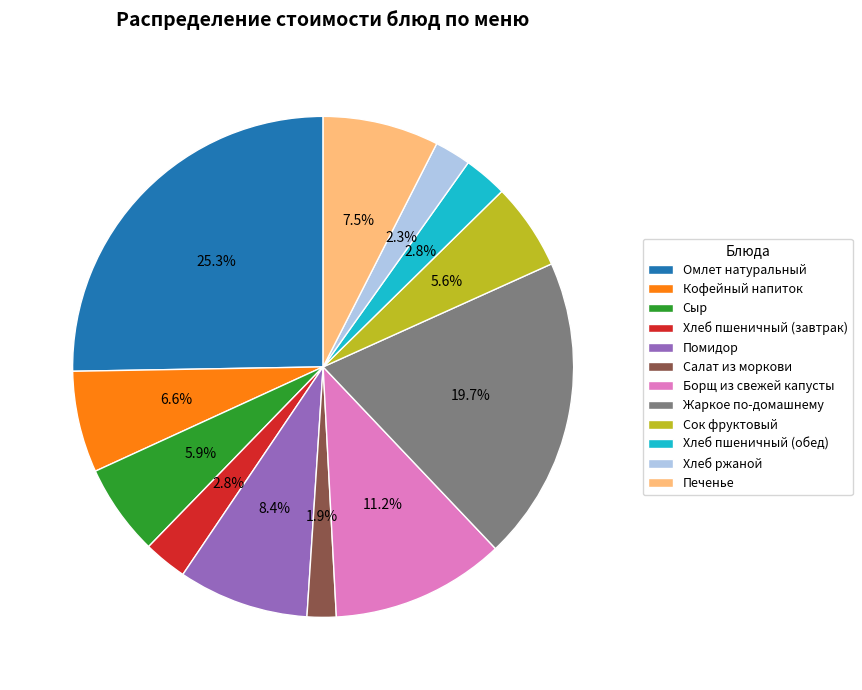

How much of the chart is everything except Хлеб пшеничный (обед)?

97.2%